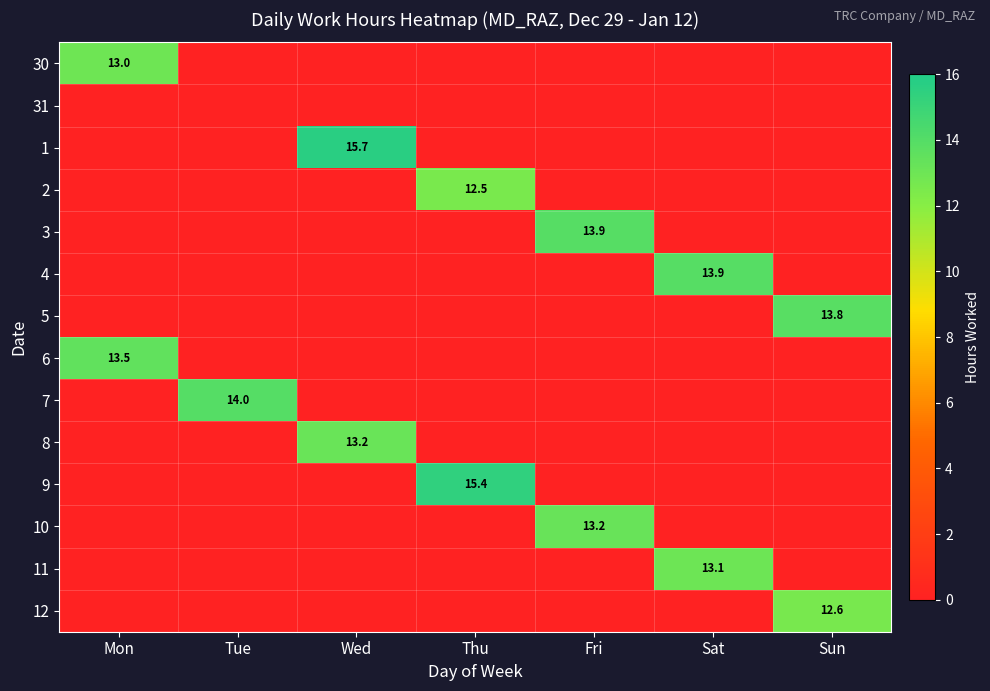

The value of 5 at Sun is 13.8. True or false?

True